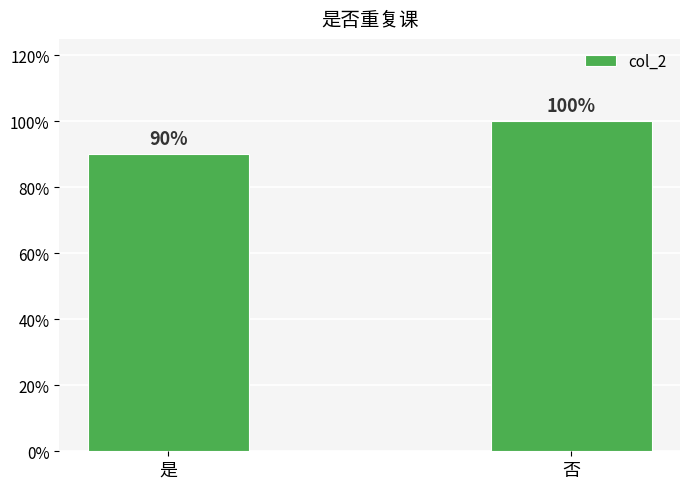

What is the change in value from 是 to 否?

+0.1